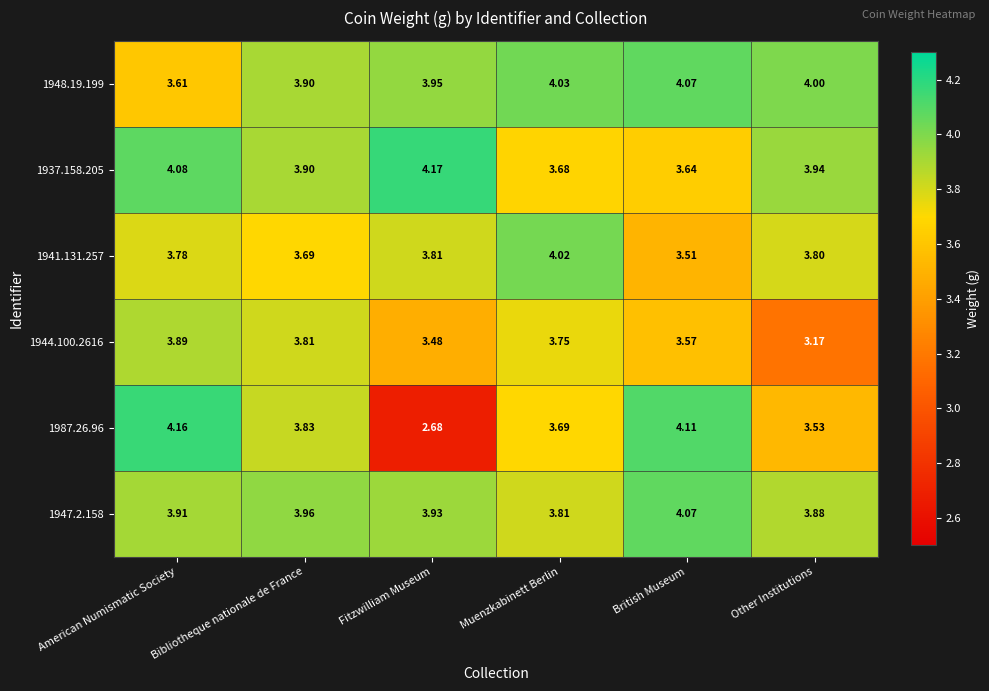

List the labels in order of 1947.2.158 value, smallest first.

Muenzkabinett Berlin, Other Institutions, American Numismatic Society, Fitzwilliam Museum, Bibliotheque nationale de France, British Museum